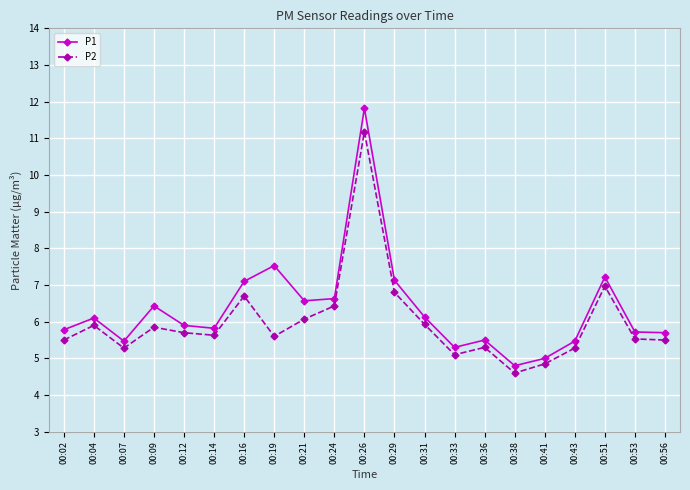

Which category has the lowest value in the P1 series?

00:38